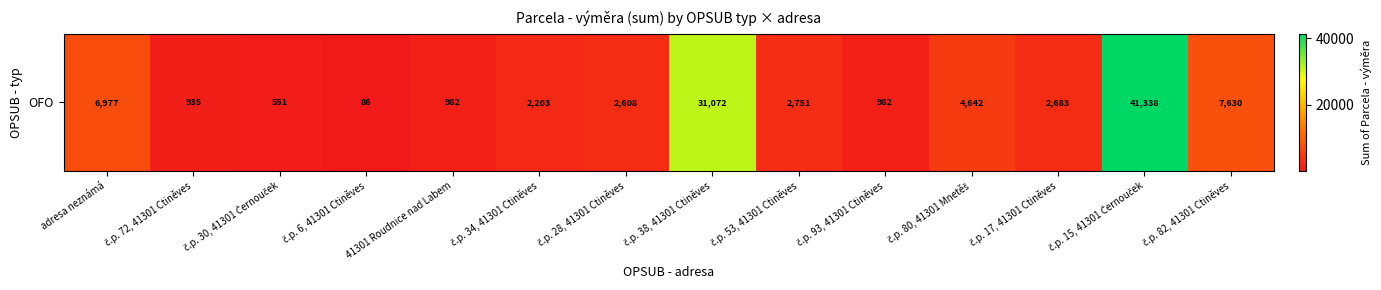

What is the approximate value at 41301 Roudnice nad Labem, to the nearest 50?

1000